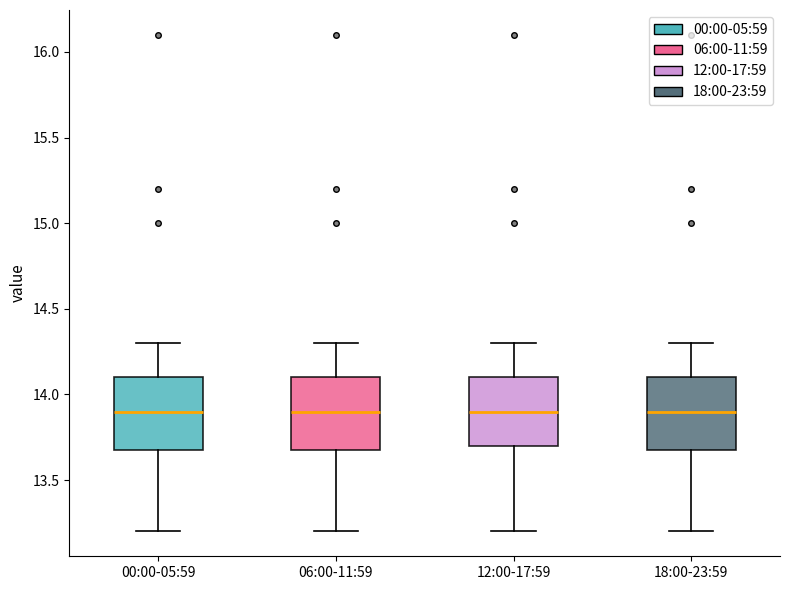

Where is the lower edge of the box for 00:00-05:59 on the y-axis? The values are not printed on the chart, so give them approximately, as read against the axis.

13.7